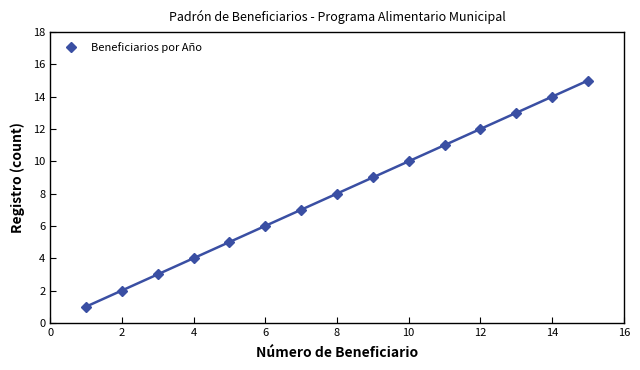

True or false: Beneficiarios por Año has more than 0 interior local peaks.

False